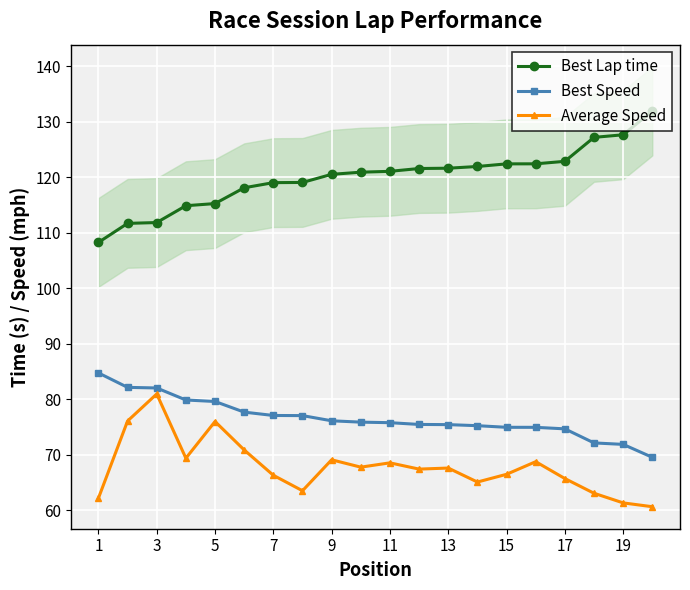

What is the sum of all Best Lap time values?

2400.9